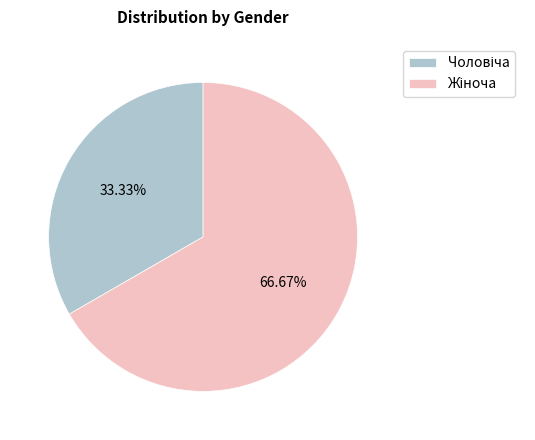

Is there a majority slice in this chart?

Yes